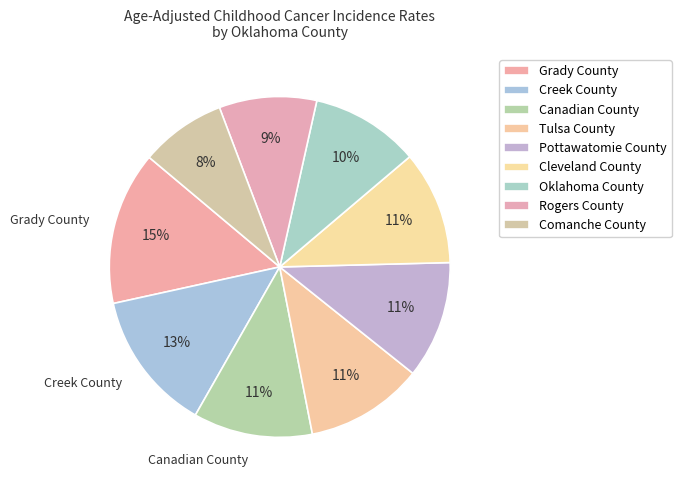

How many slices are in this pie chart?

9